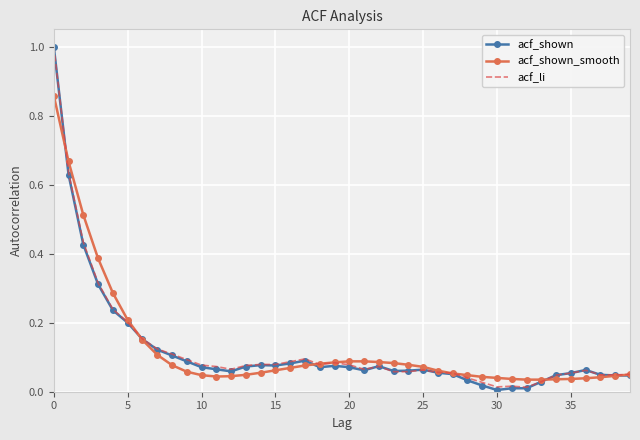

True or false: acf_shown_smooth and acf_shown cross at least once.

True